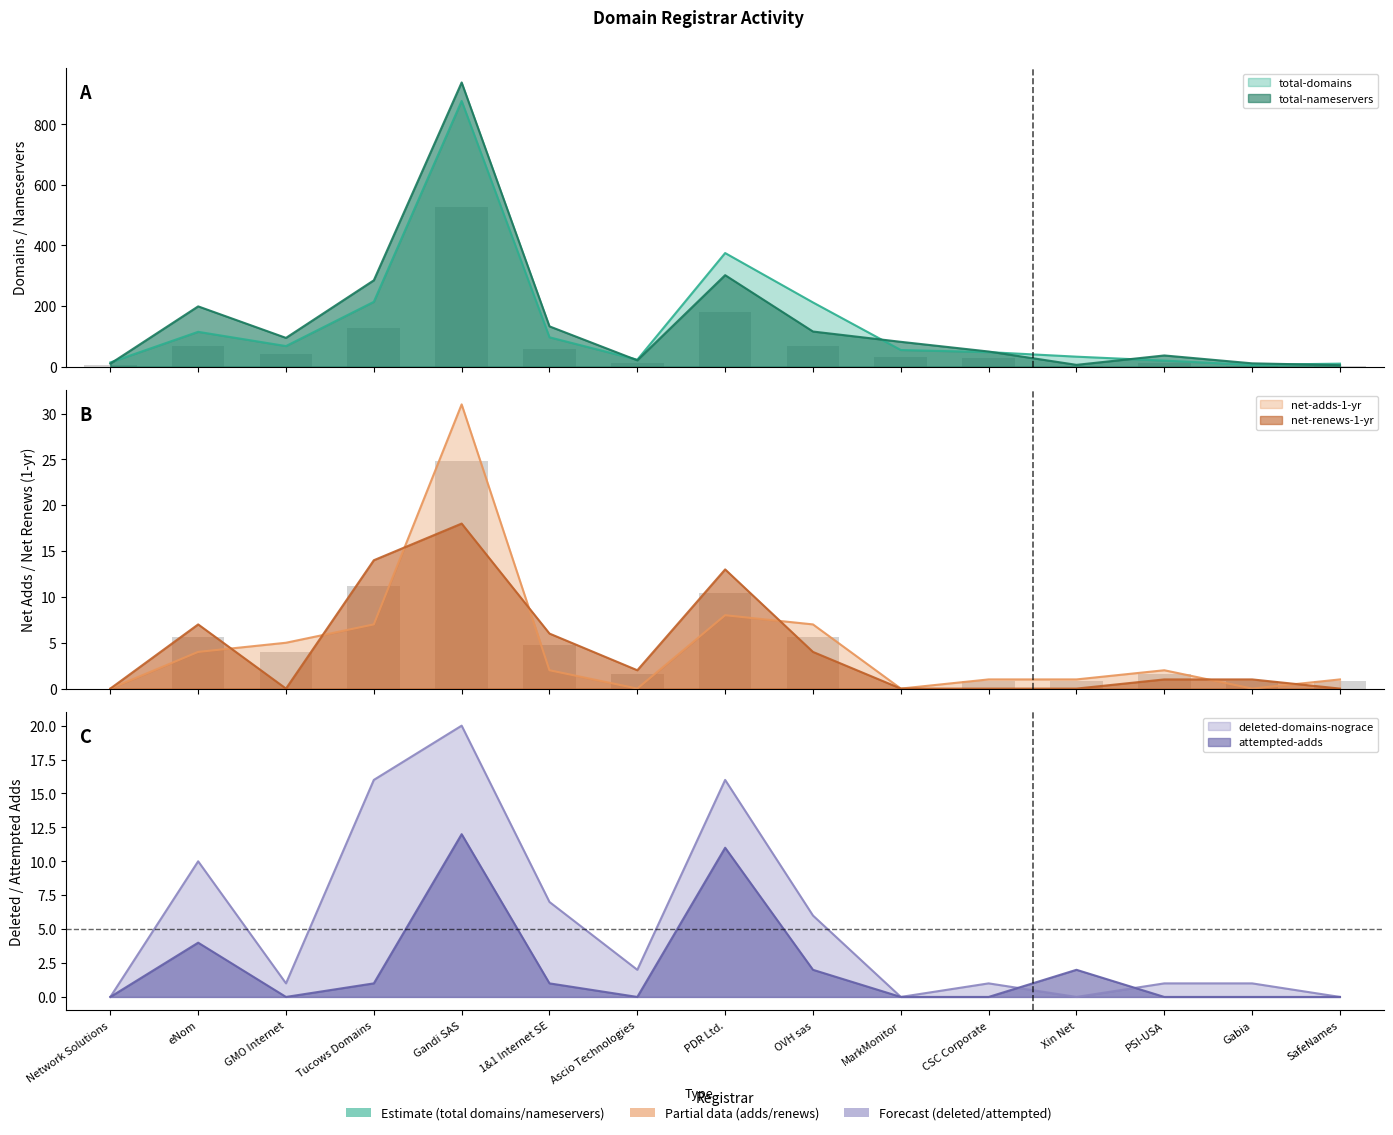

At which category does the chart reach its minimum across all series?

Network Solutions